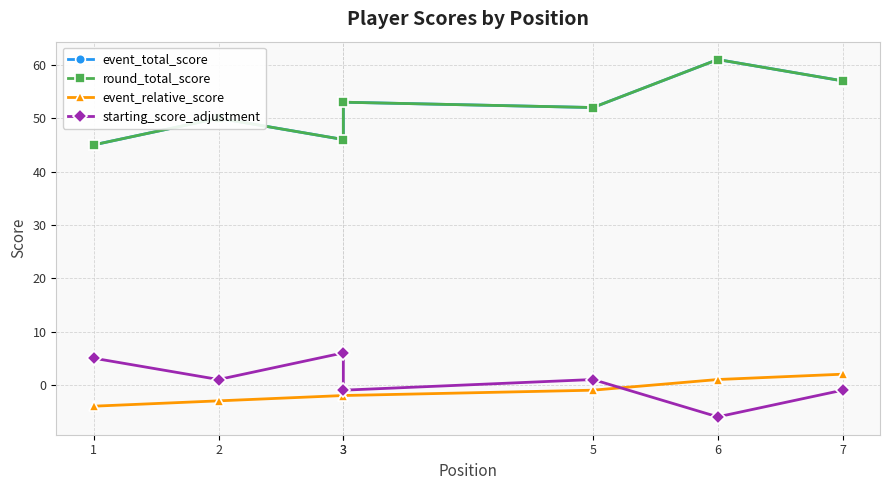

What is the sum of the round_total_score values at 7 and 3?

110